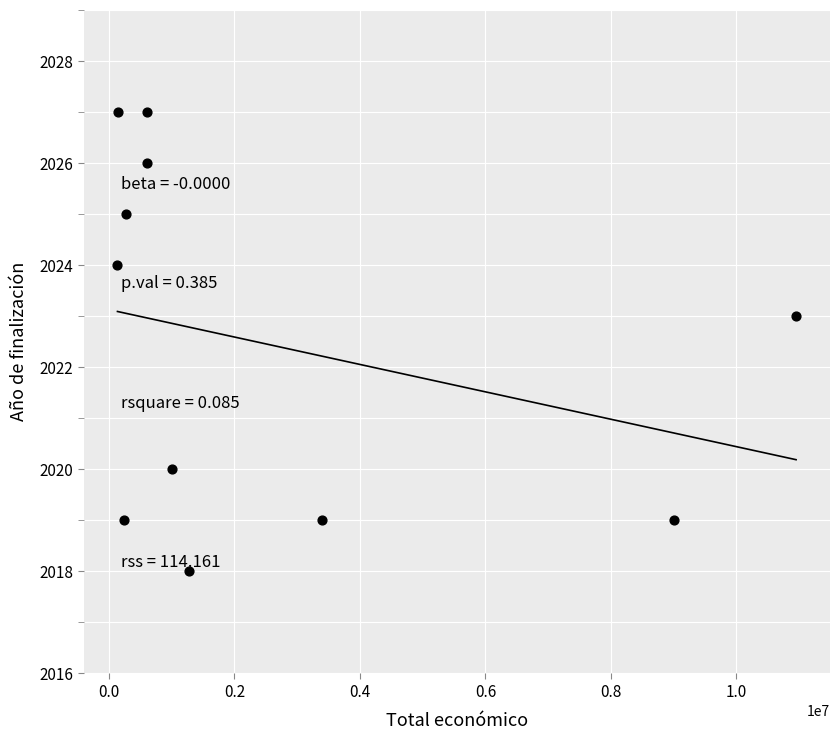

What Y value in the scatter plot is closest to 2022?

2023